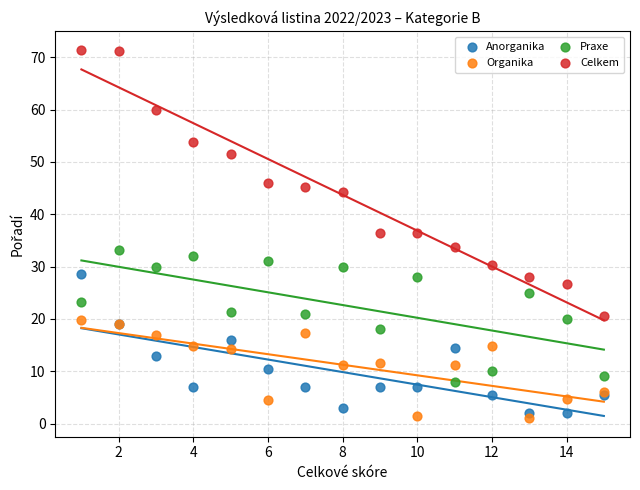

Which series contains the highest Y value?

Celkem